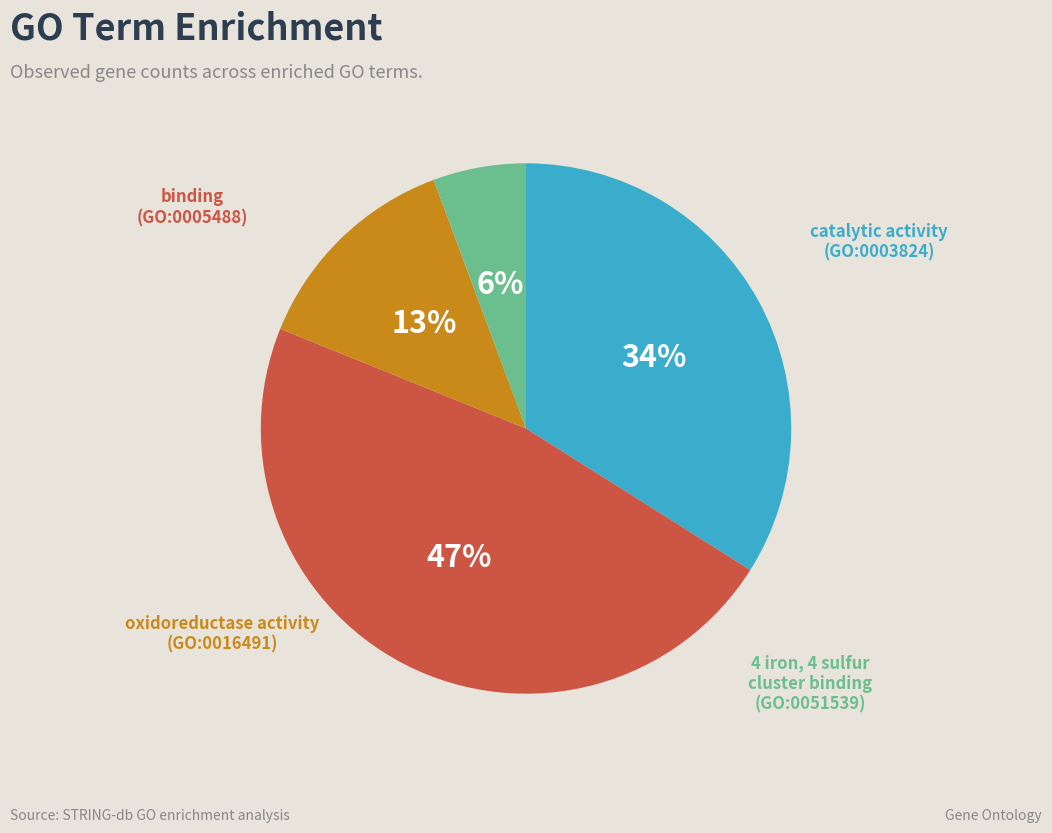

To the nearest percent, what is the average slice percentage?

25%